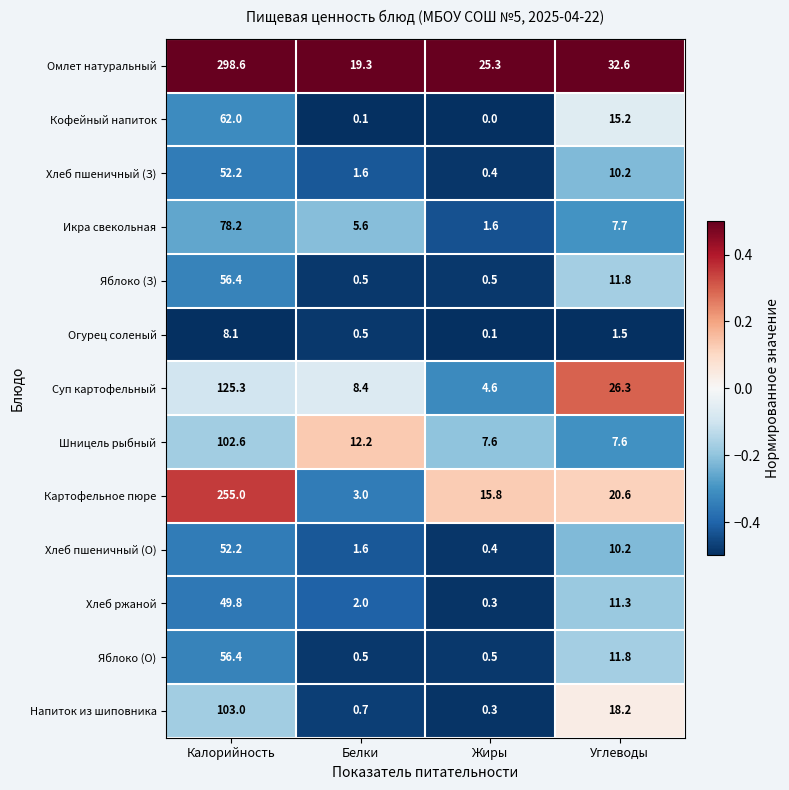

What is the maximum value shown in the chart?

298.6